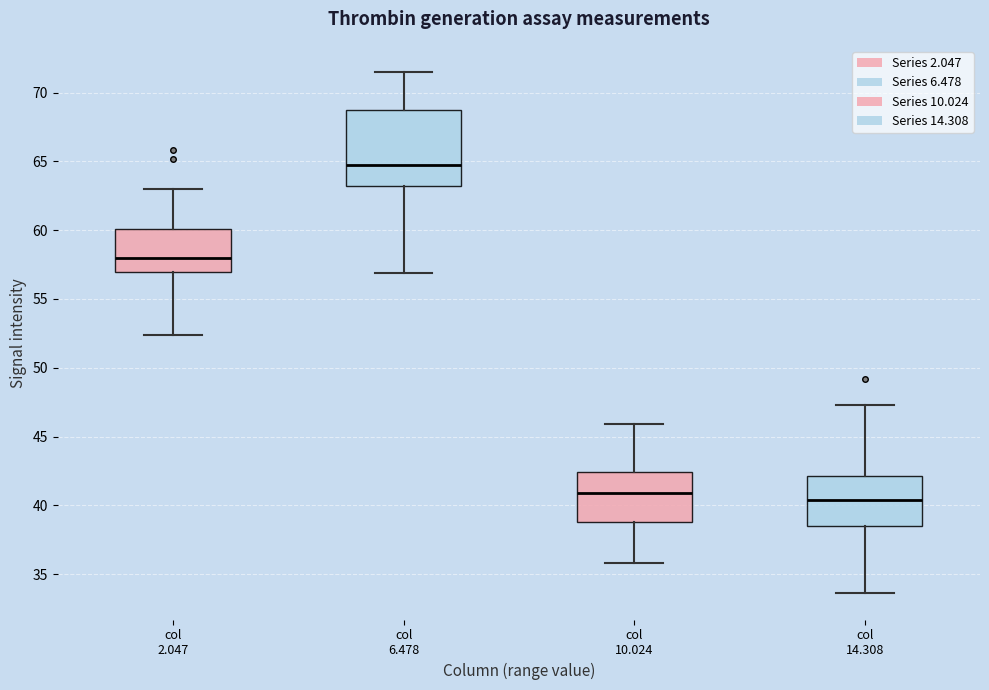

Reading left to right, read every box against the y-axis: the position of its median line, the range the box covers, and the ends of its whiskers. The values are not printed on the chart, so give them approximately, as read against the axis.

col 2.047: median 58.0, box 57.0 to 60.0, whiskers 52.5 to 63.0
col 6.478: median 65.0, box 63.0 to 68.5, whiskers 57.0 to 71.5
col 10.024: median 41.0, box 39.0 to 42.5, whiskers 36.0 to 46.0
col 14.308: median 40.5, box 38.5 to 42.0, whiskers 33.5 to 47.5